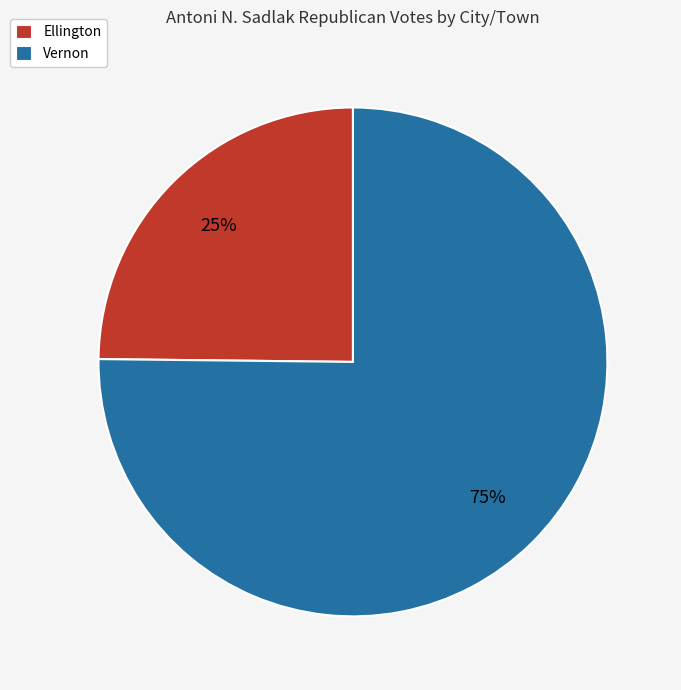

To the nearest percent, what percentage of the pie is Ellington?

25%